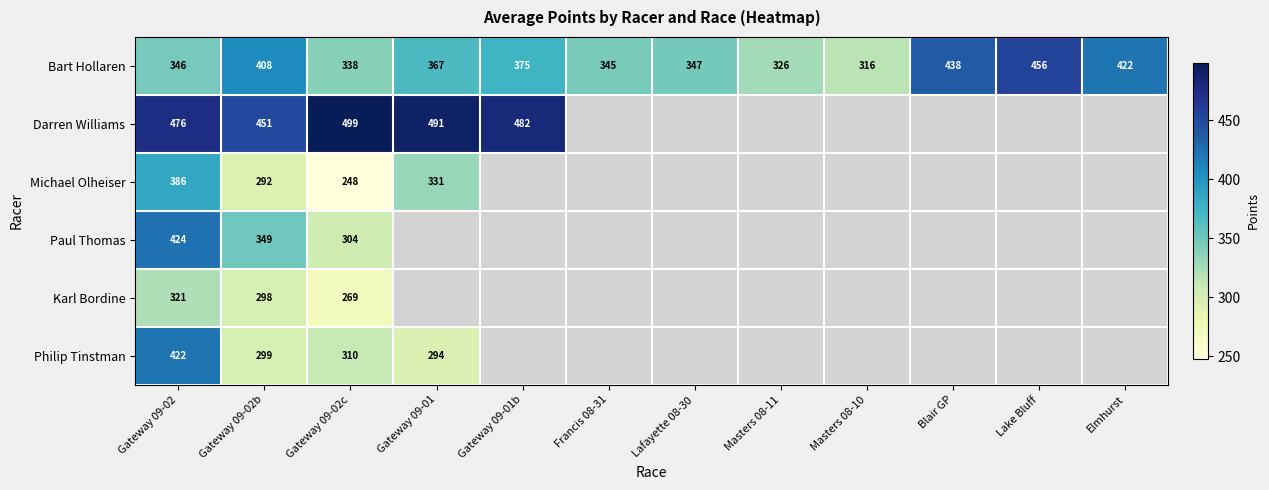

At Gateway 09-02, list the series in order from smallest to largest.

Karl Bordine, Bart Hollaren, Michael Olheiser, Philip Tinstman, Paul Thomas, Darren Williams